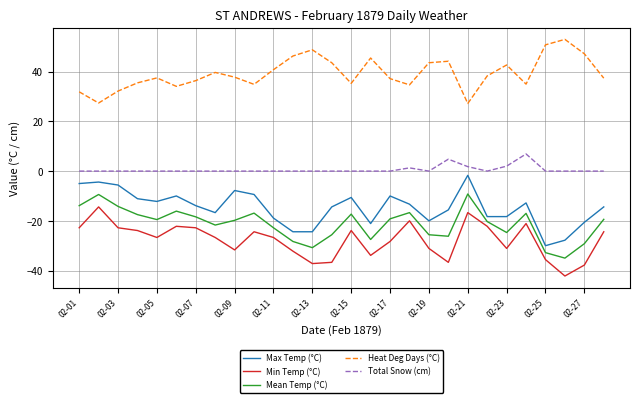

Does the chart display data point markers on the line(s)?

No